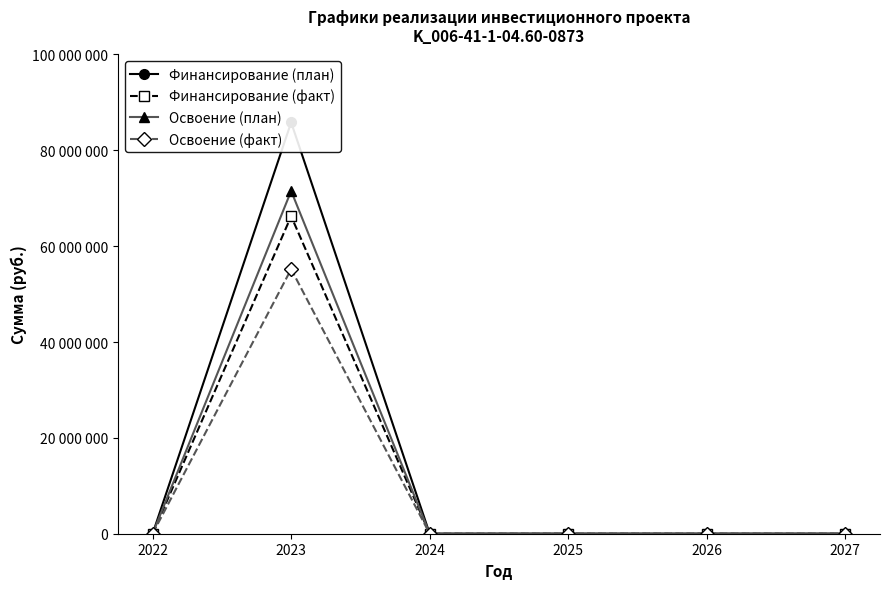

Reading left to right, transcribe all the data shown in this chart.

Финансирование (план): 2022=0	2023=85826794	2024=0	2025=0	2026=0	2027=0
Финансирование (факт): 2022=0	2023=66254964	2024=0	2025=0	2026=0	2027=0
Освоение (план): 2022=0	2023=71522328	2024=0	2025=0	2026=0	2027=0
Освоение (факт): 2022=0	2023=55212470	2024=0	2025=0	2026=0	2027=0